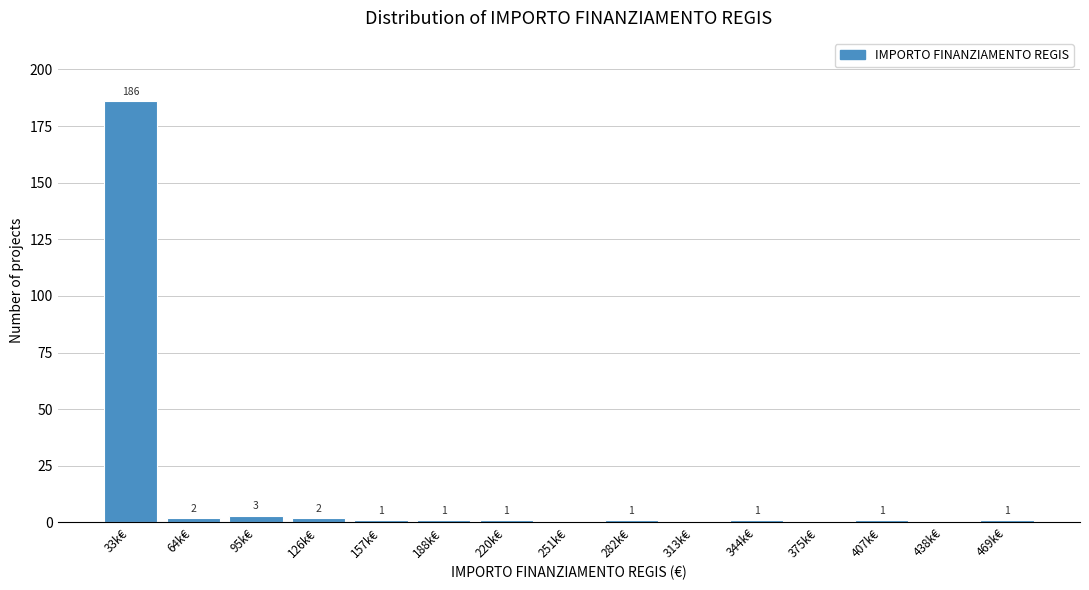

Reading left to right, transcribe all the data shown in this chart.

33k€=186	64k€=2	95k€=3	126k€=2	157k€=1	188k€=1	220k€=1	251k€=0	282k€=1	313k€=0	344k€=1	375k€=0	407k€=1	438k€=0	469k€=1